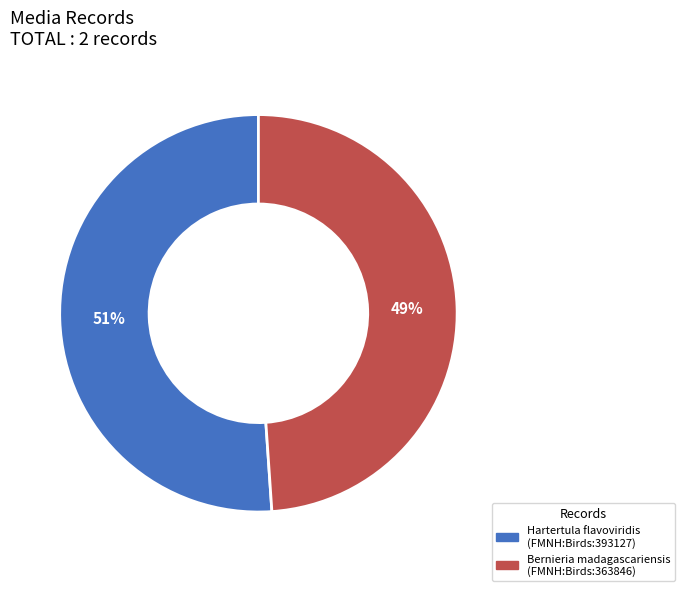

Is there a majority slice in this chart?

Yes